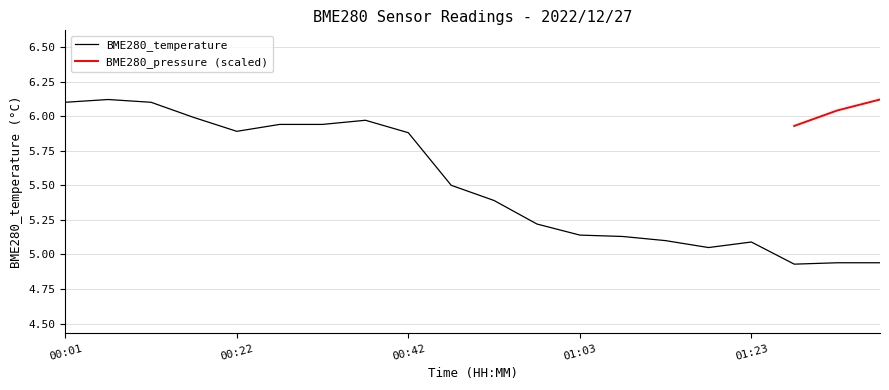

Where is the first local minimum?

00:22